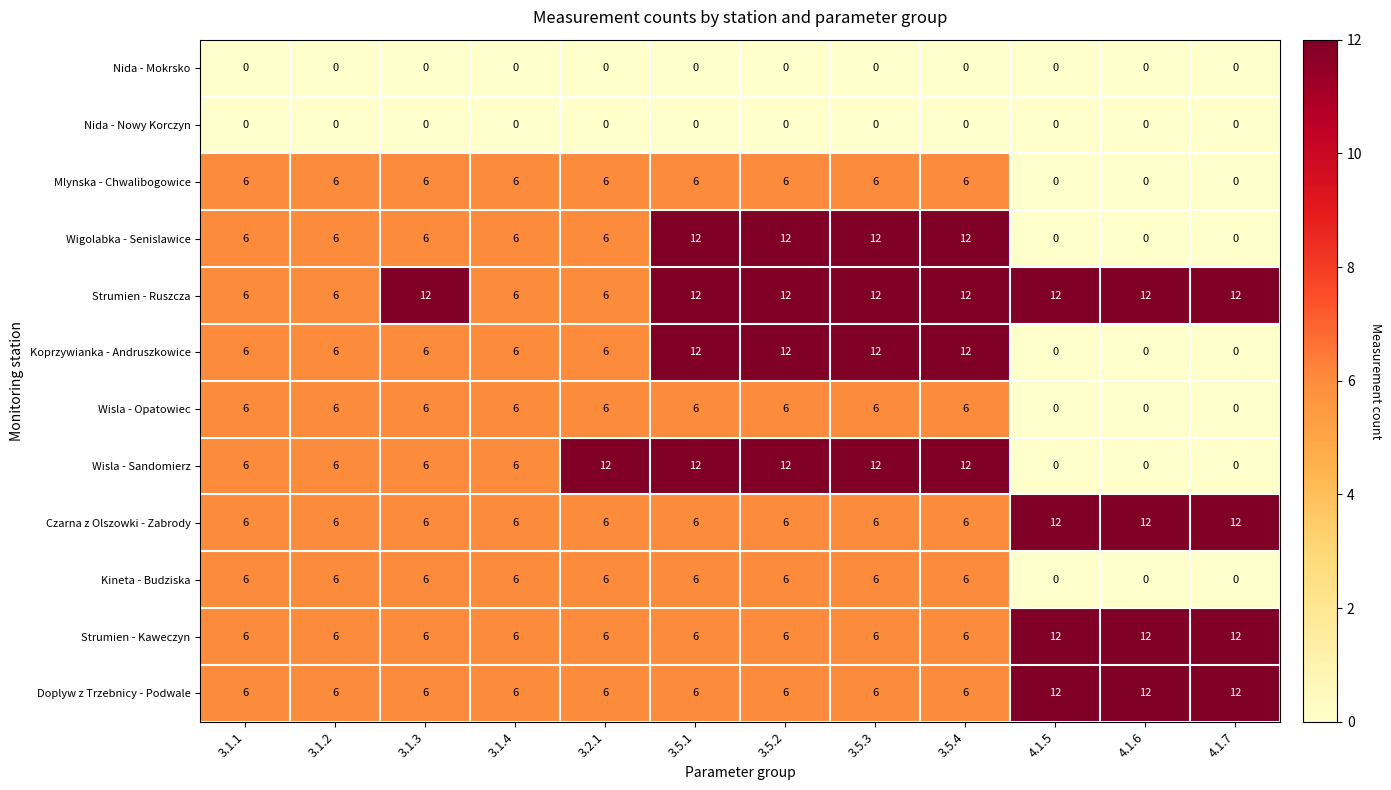

What is the total value across all series at 3.1.2?

60